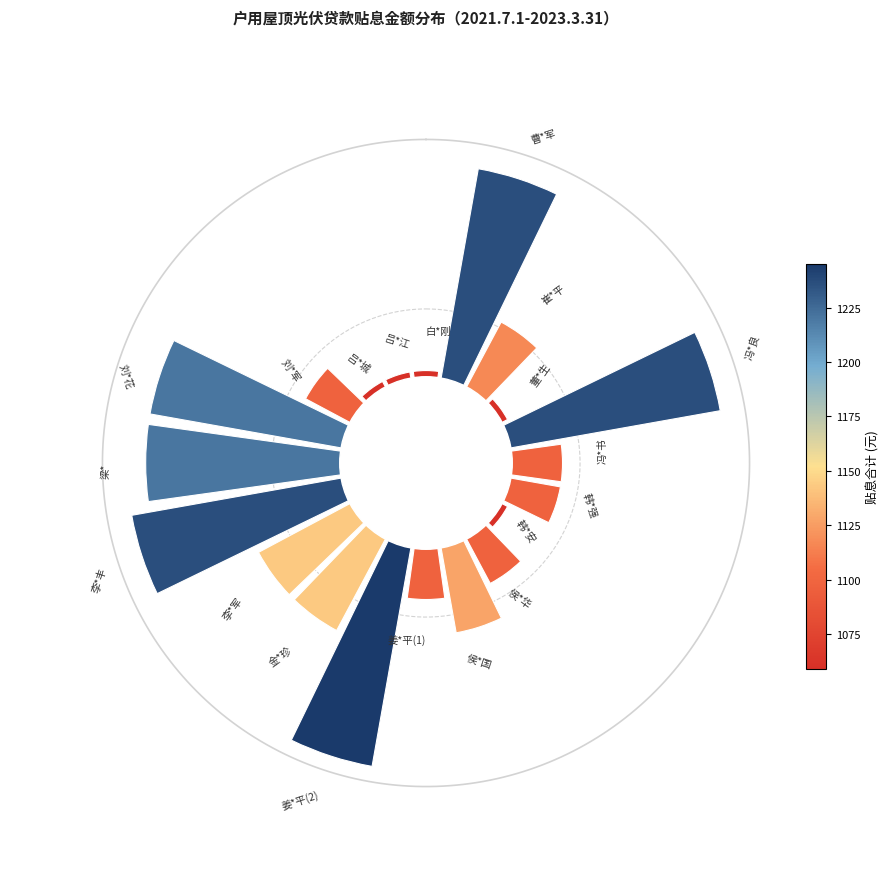

Are the bars horizontal?

No